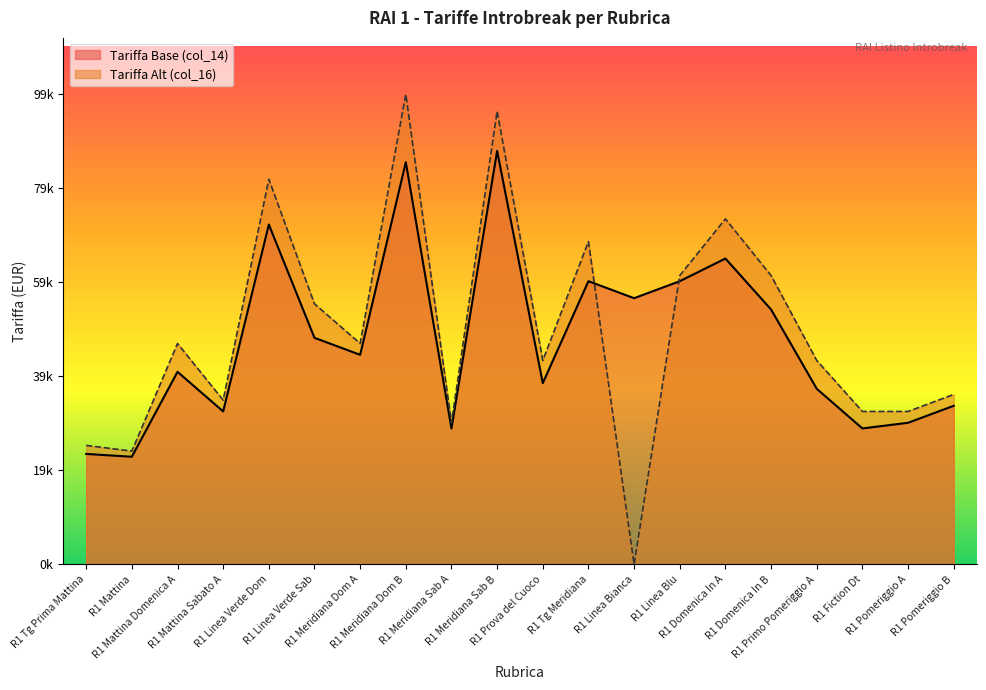

At how many categories does at least one series exceed 62723?

5